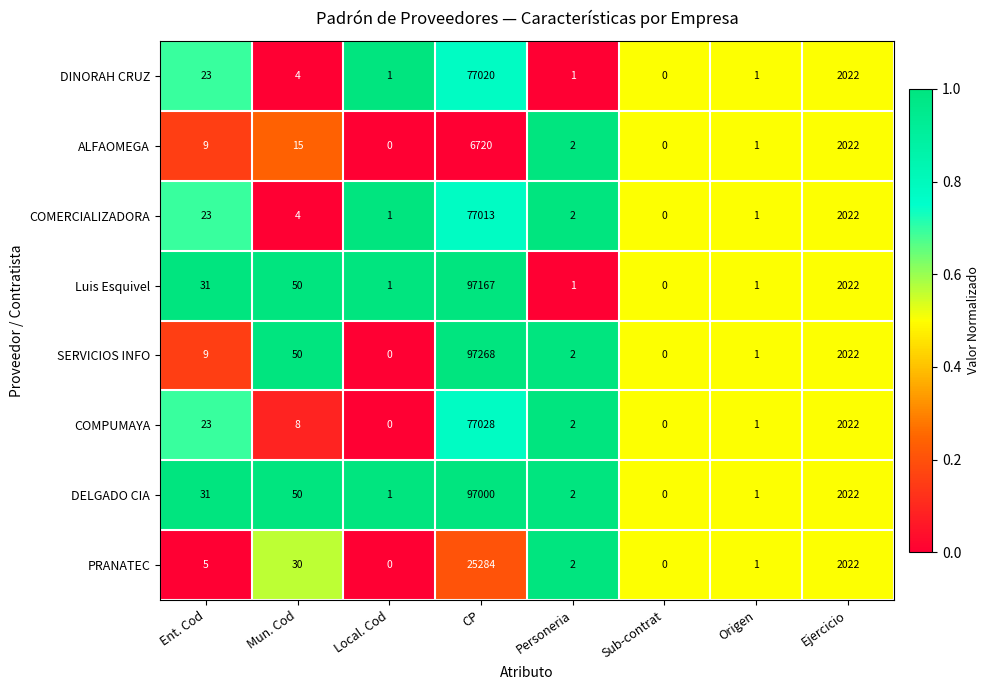

The value of ALFAOMEGA at Ent. Cod is 5. True or false?

False